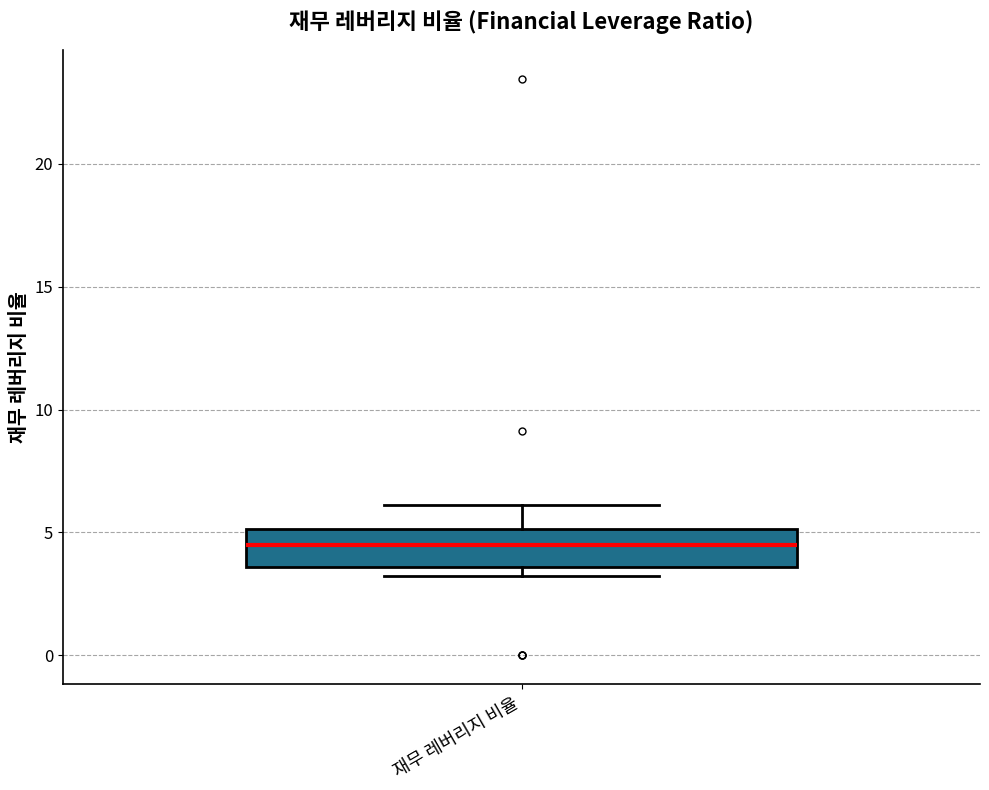

Where does the median line of the box for 재무 레버리지 비율 sit on the y-axis? The values are not printed on the chart, so give them approximately, as read against the axis.

4.5